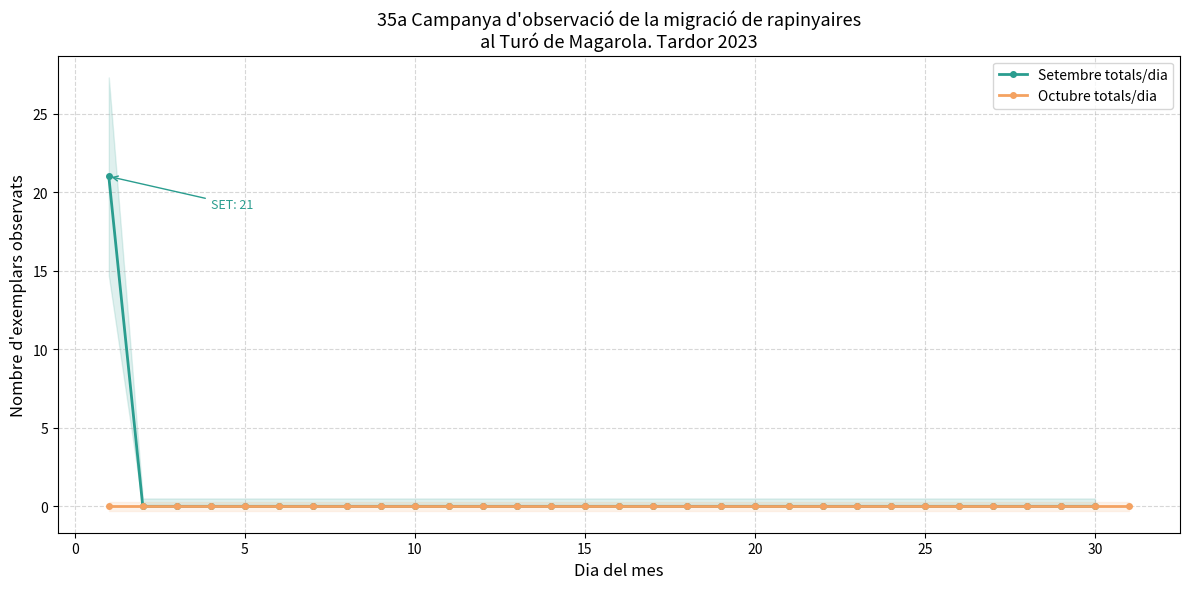

The value of Setembre totals/dia at 25 is 0. True or false?

True